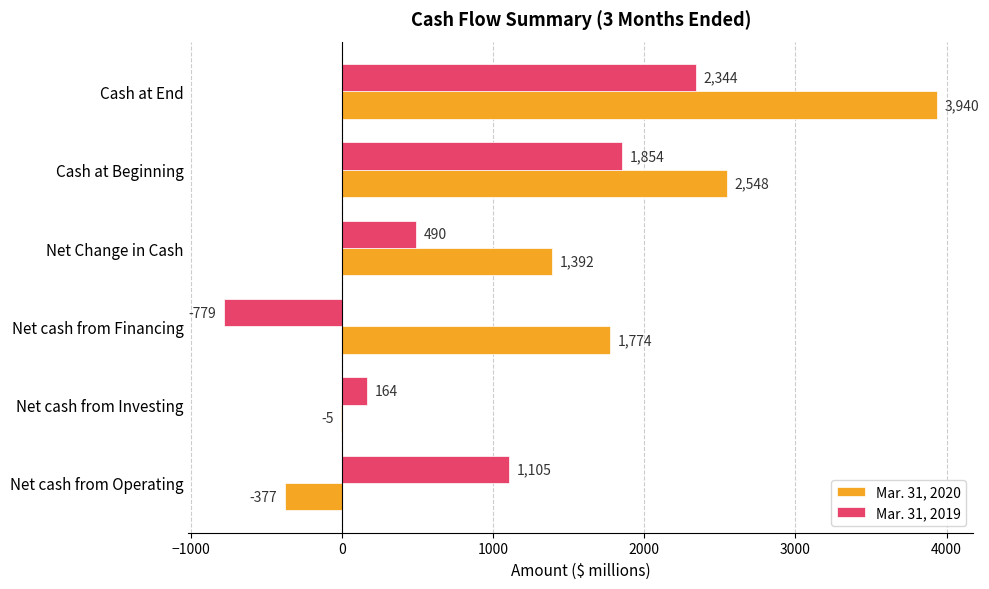

True or false: Mar. 31, 2020 has a value of -377 at Net cash from Operating.

True